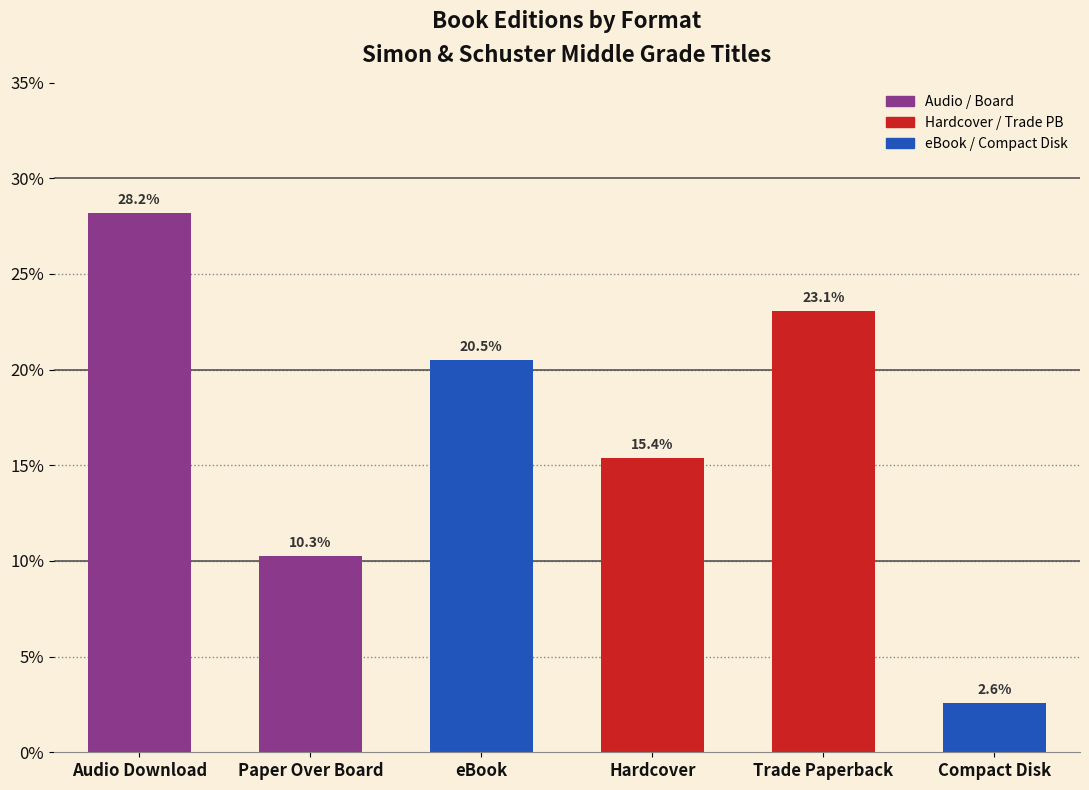

Reading left to right, transcribe all the data shown in this chart.

Audio Download=28.2	Paper Over Board=10.3	eBook=20.5	Hardcover=15.4	Trade Paperback=23.1	Compact Disk=2.6